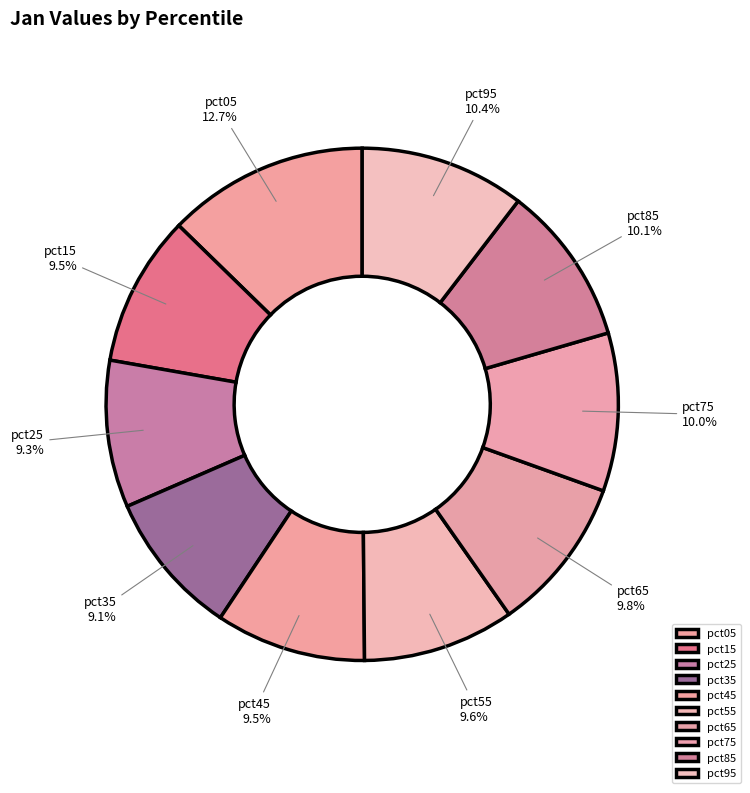

Combined, do pct95 and pct45 account for over 50%?

No